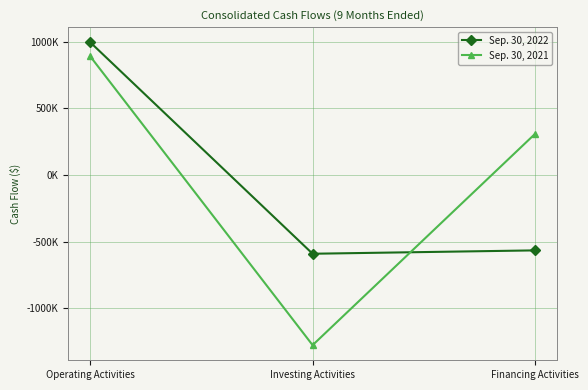

Rank the series by their average value, from lowest to highest.

Sep. 30, 2022, Sep. 30, 2021